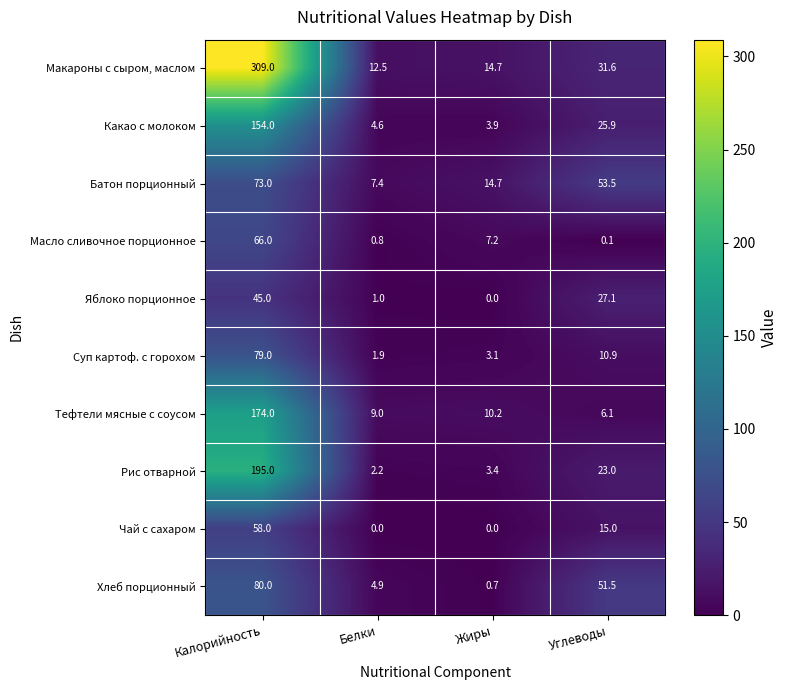

What value does the Батон порционный series have at Углеводы?

53.5